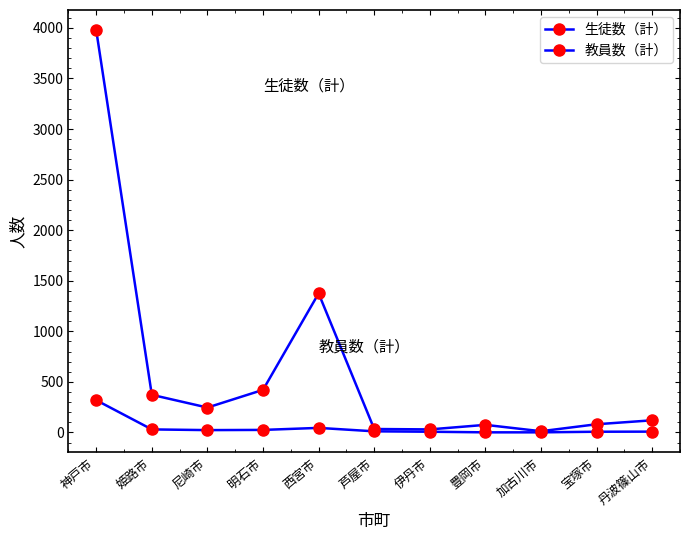

How many interior local valleys does the 生徒数（計） series have?

3